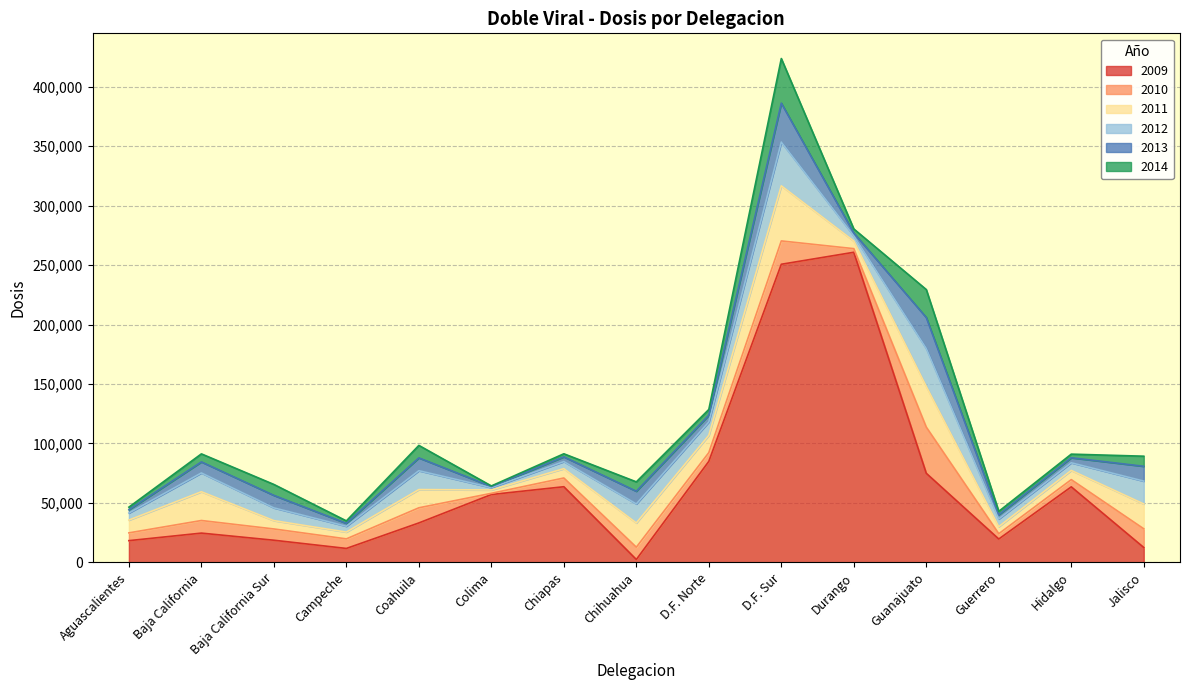

Rank the series at Guanajuato from highest to lowest value.

2009, 2010, 2011, 2012, 2013, 2014